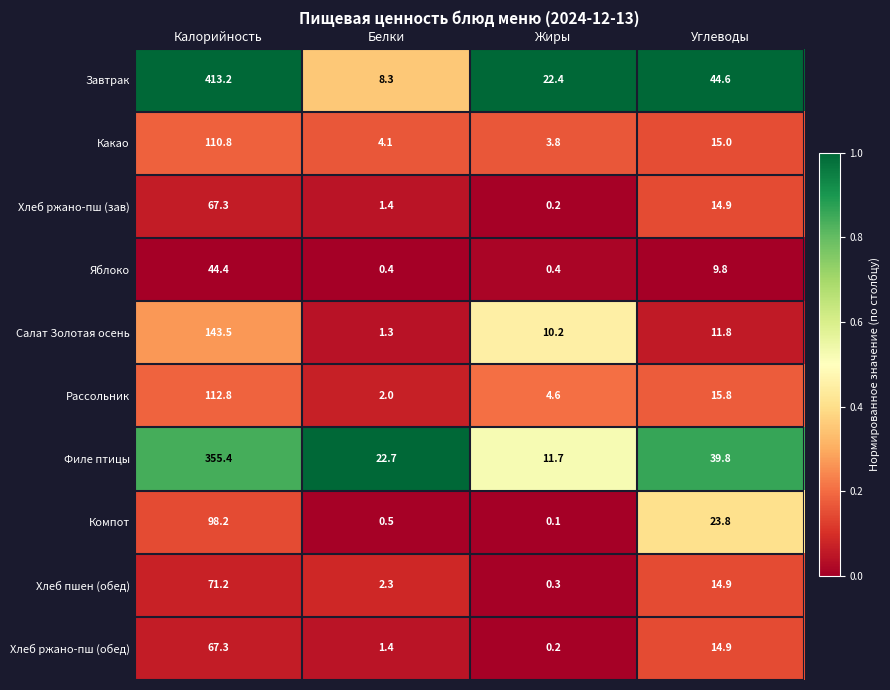

Is it true that Филе птицы equals 12.4 at Белки?

False